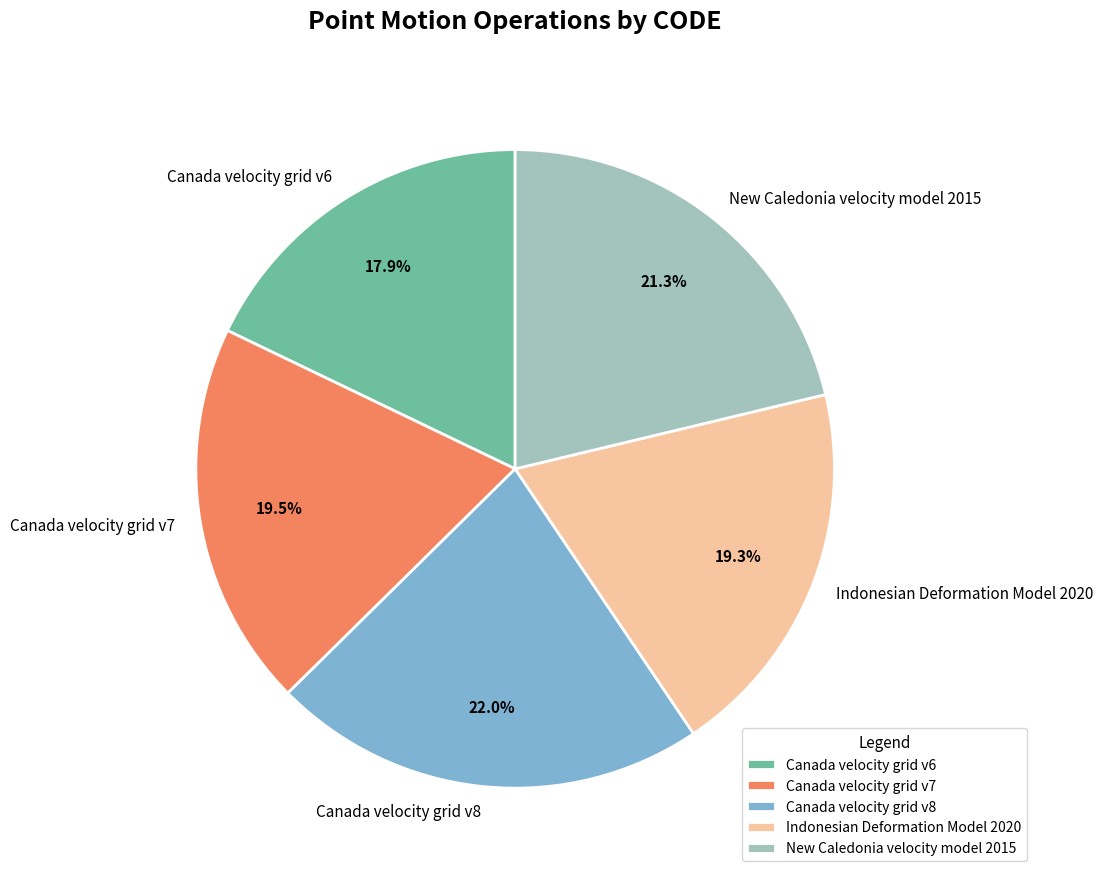

Approximately how many times larger is the value at Canada velocity grid v6 compared to Canada velocity grid v8?

0.8